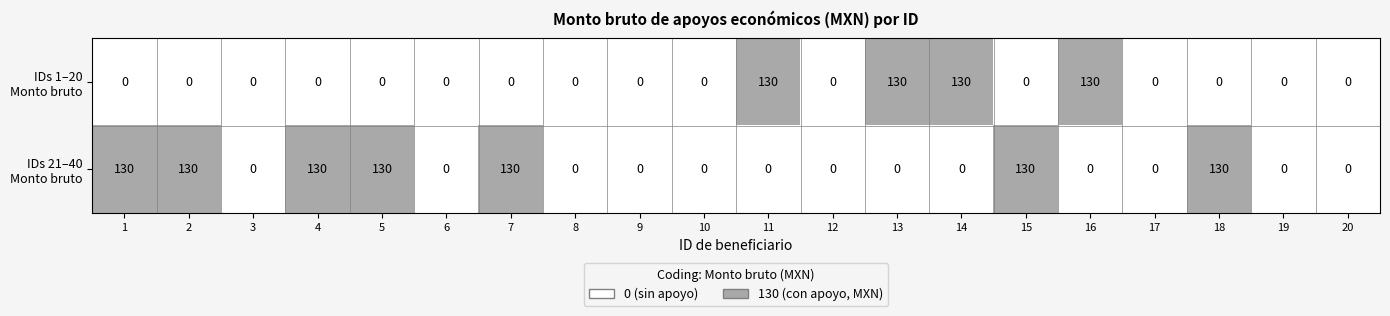

At how many categories does at least one series exceed 116?

11